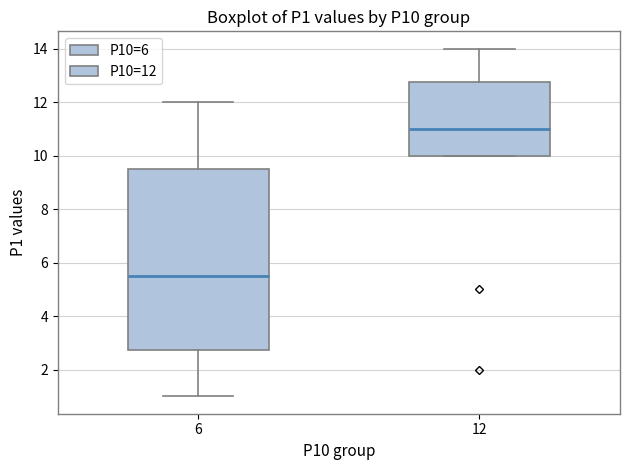

Which box's median line is the lowest?

6